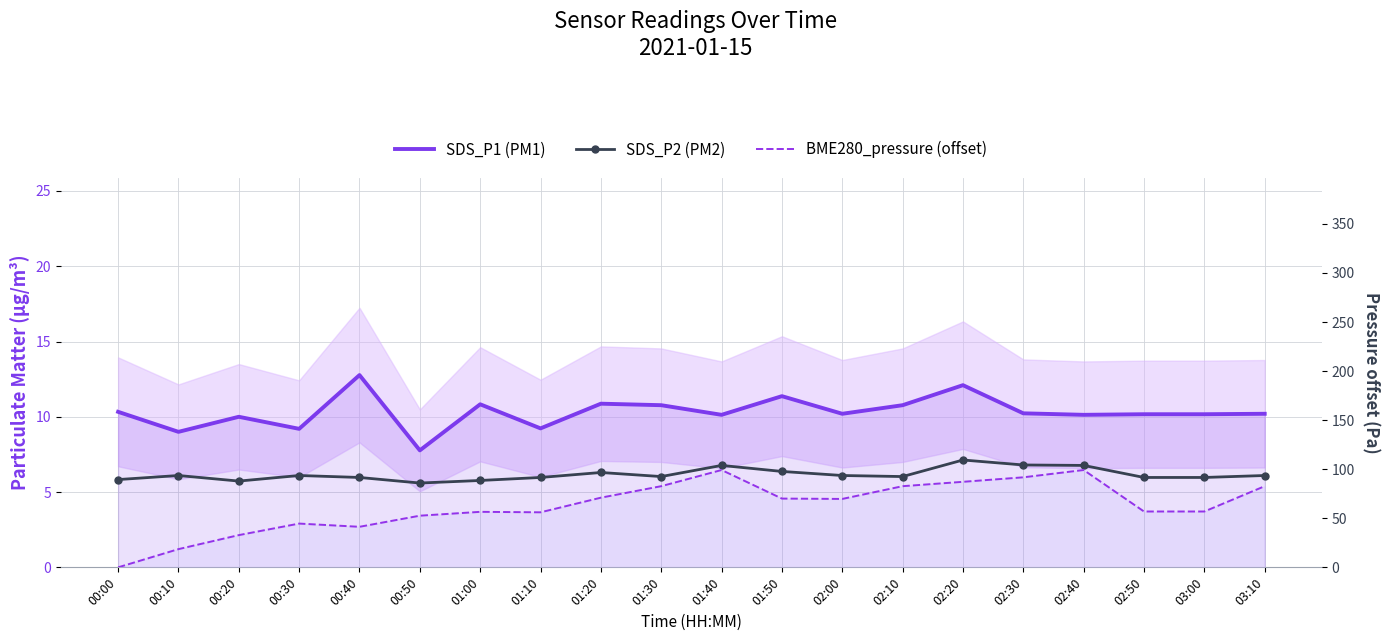

Is it true that SDS_P2 (PM2) equals 6.0 at 01:10?

True